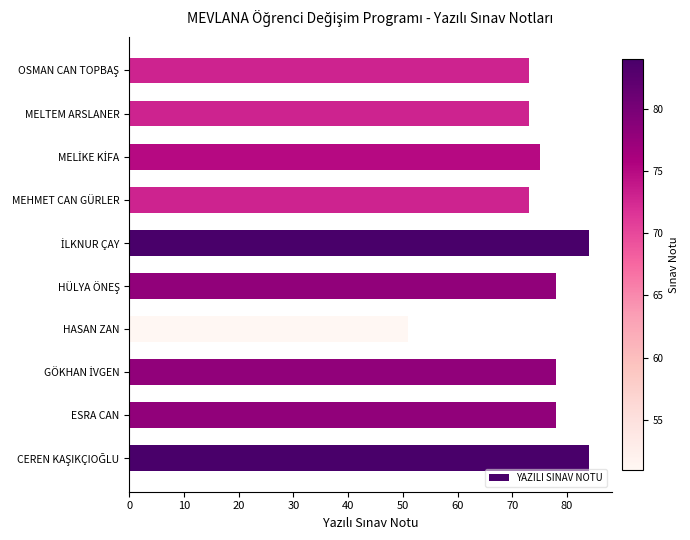

What is the greatest value displayed?

84